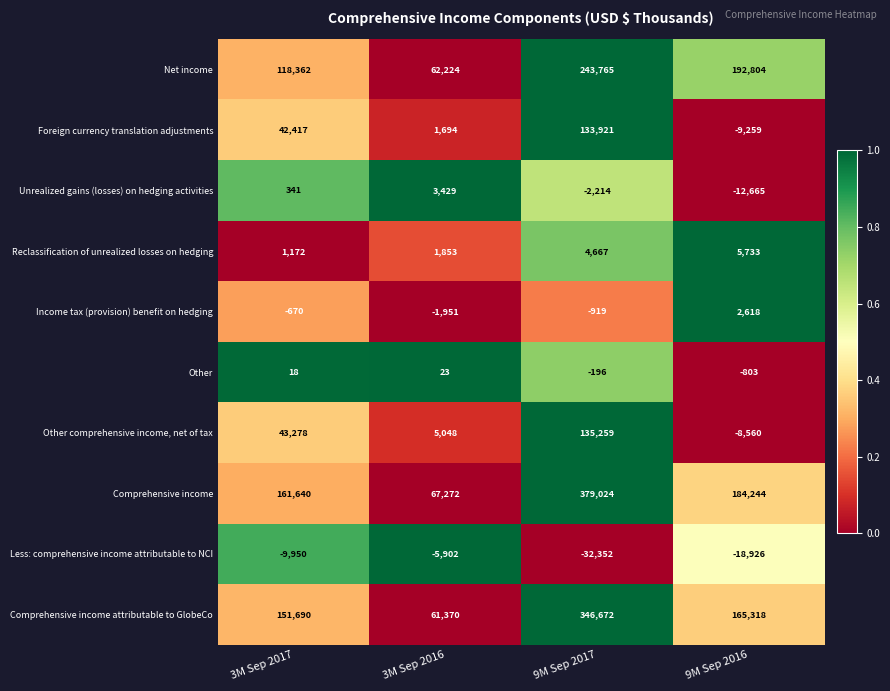

Which series has the largest total across all categories?

Comprehensive income